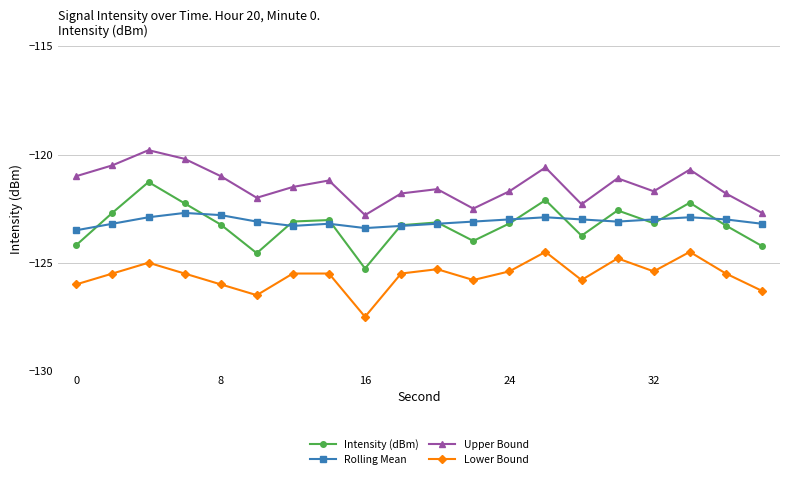

Does the chart have visible grid lines?

Yes